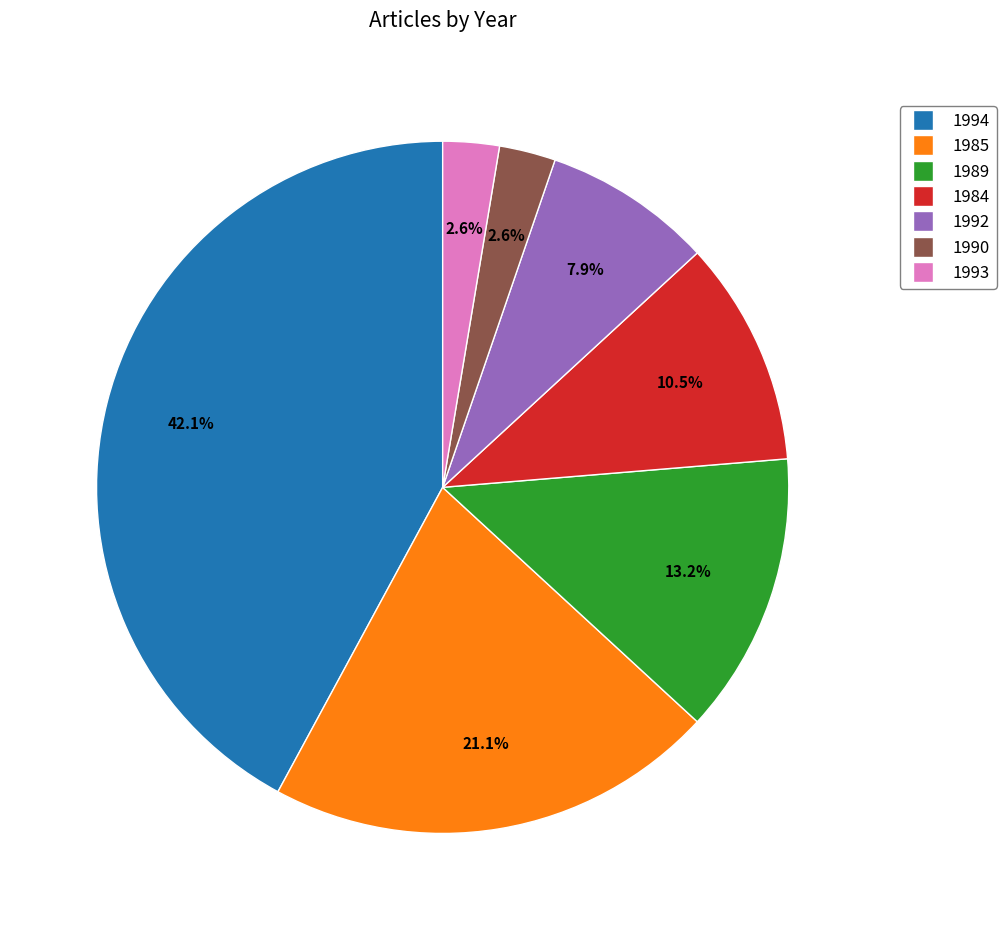

How many slices are in this pie chart?

7